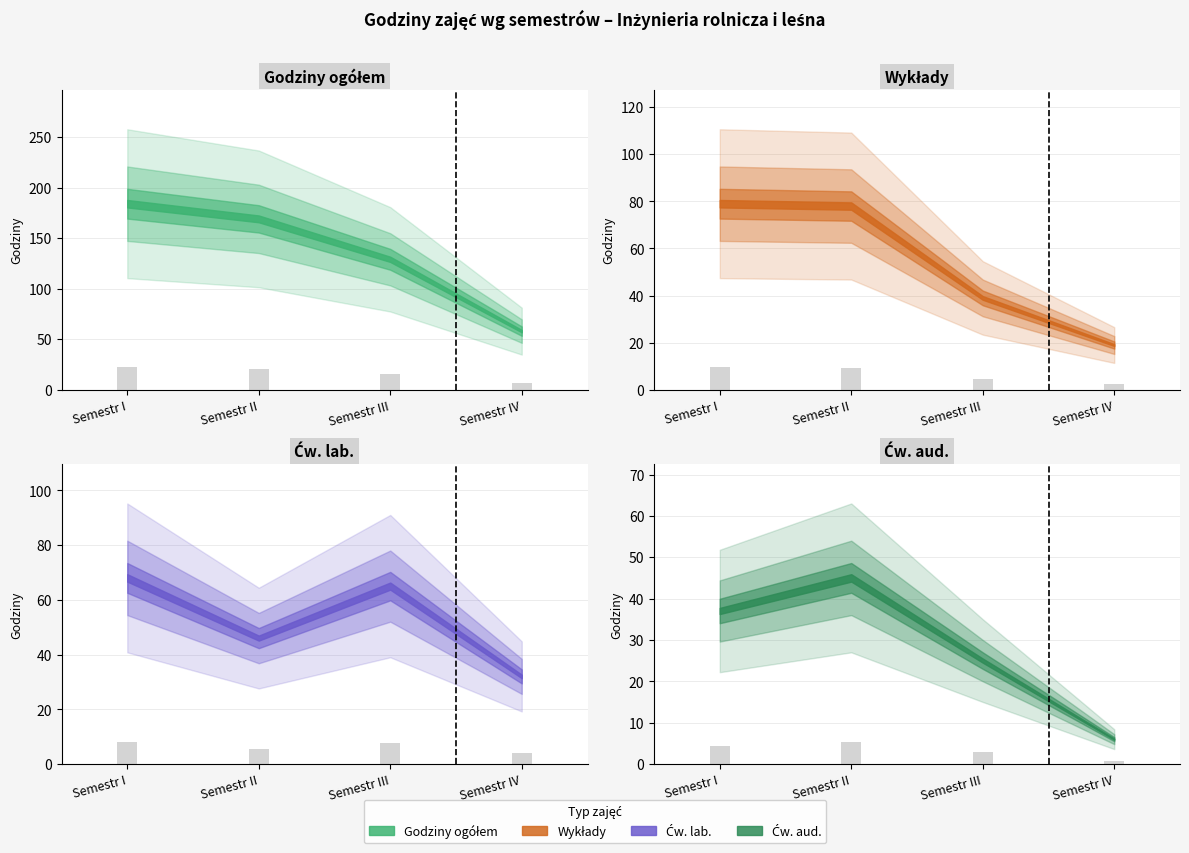

Reading left to right, extract all data points from this chart.

Godziny ogółem: 22.1	20.3	15.5	7.0
Wykłady: 9.5	9.4	4.7	2.3
Ćw. lab.: 8.2	5.5	7.8	3.8
Ćw. aud.: 4.4	5.4	3.0	0.7